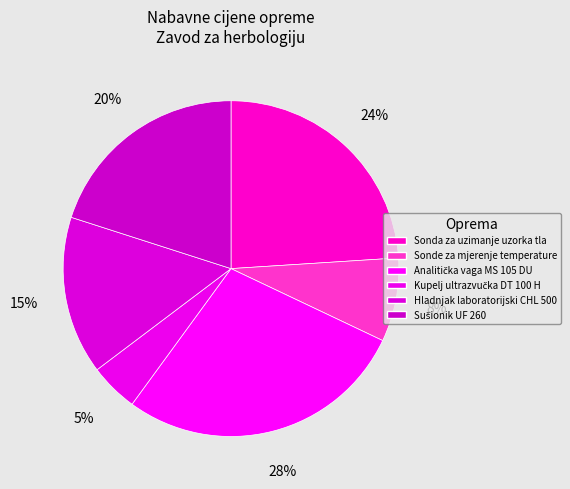

Count the number of slices in the pie.

6